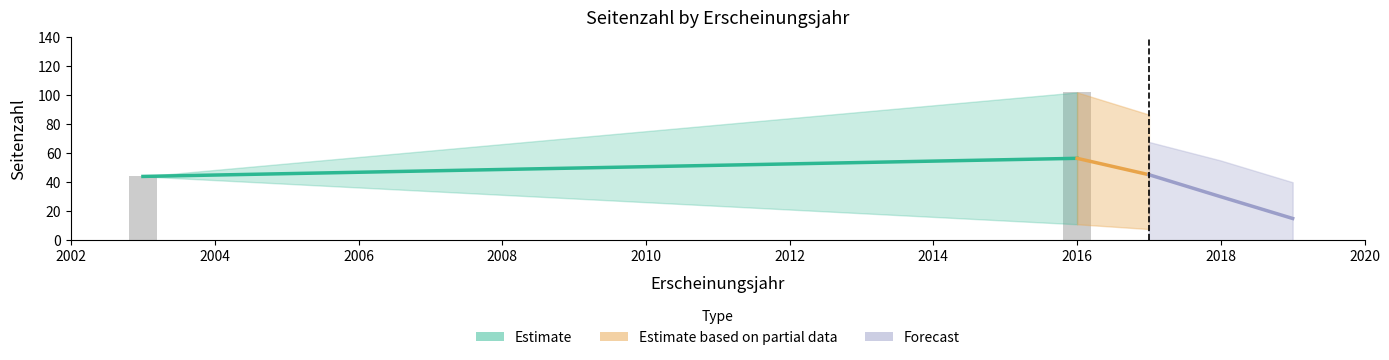

What is the label of the 2nd bar from the right?

2018